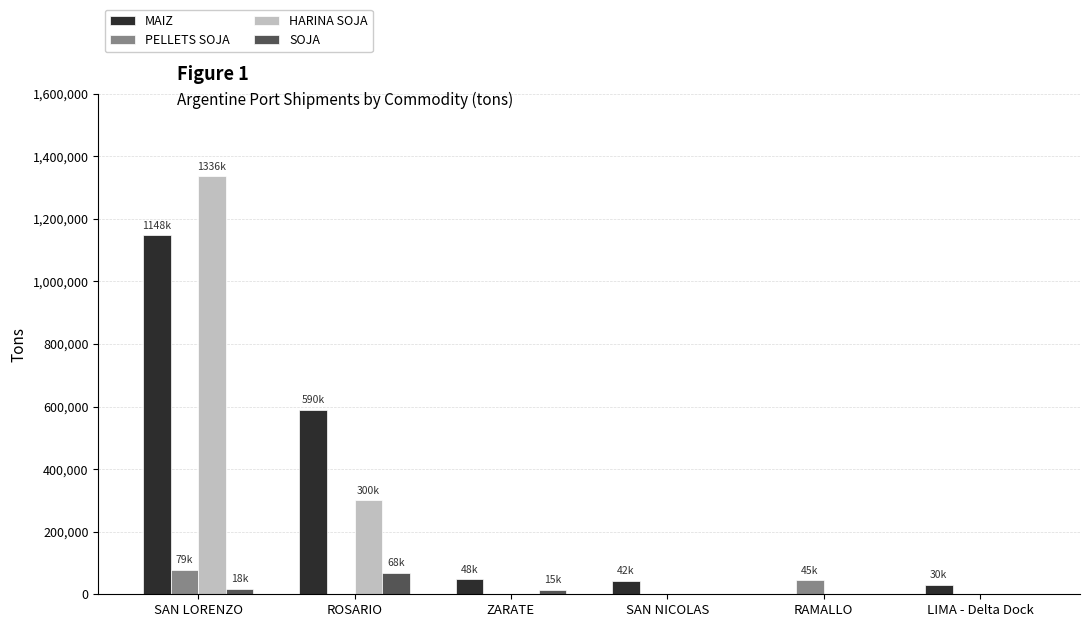

Which series changed the most between SAN LORENZO and ZARATE?

HARINA SOJA